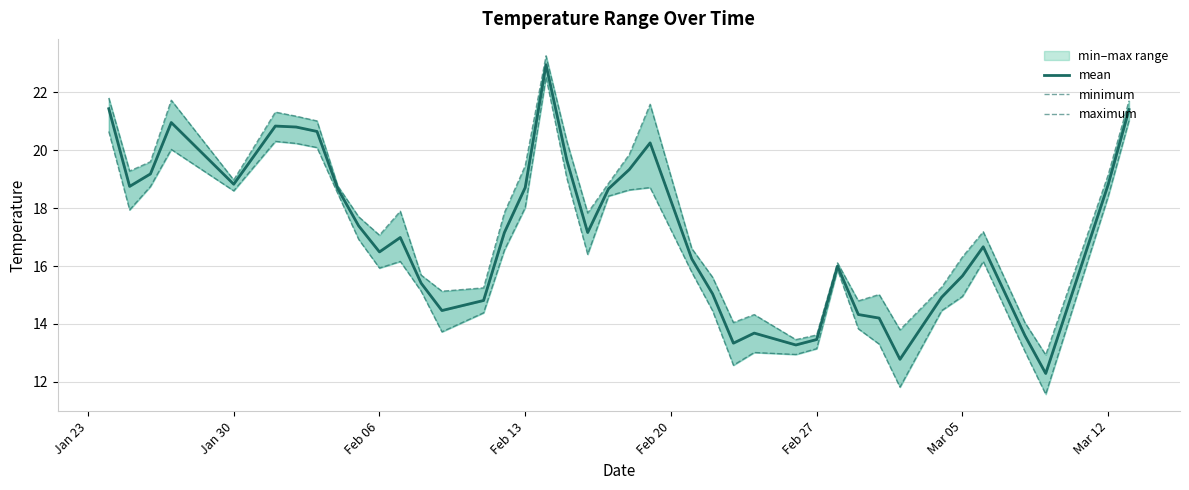

At Feb 06, list the series in order from smallest to largest.

minimum, mean, maximum